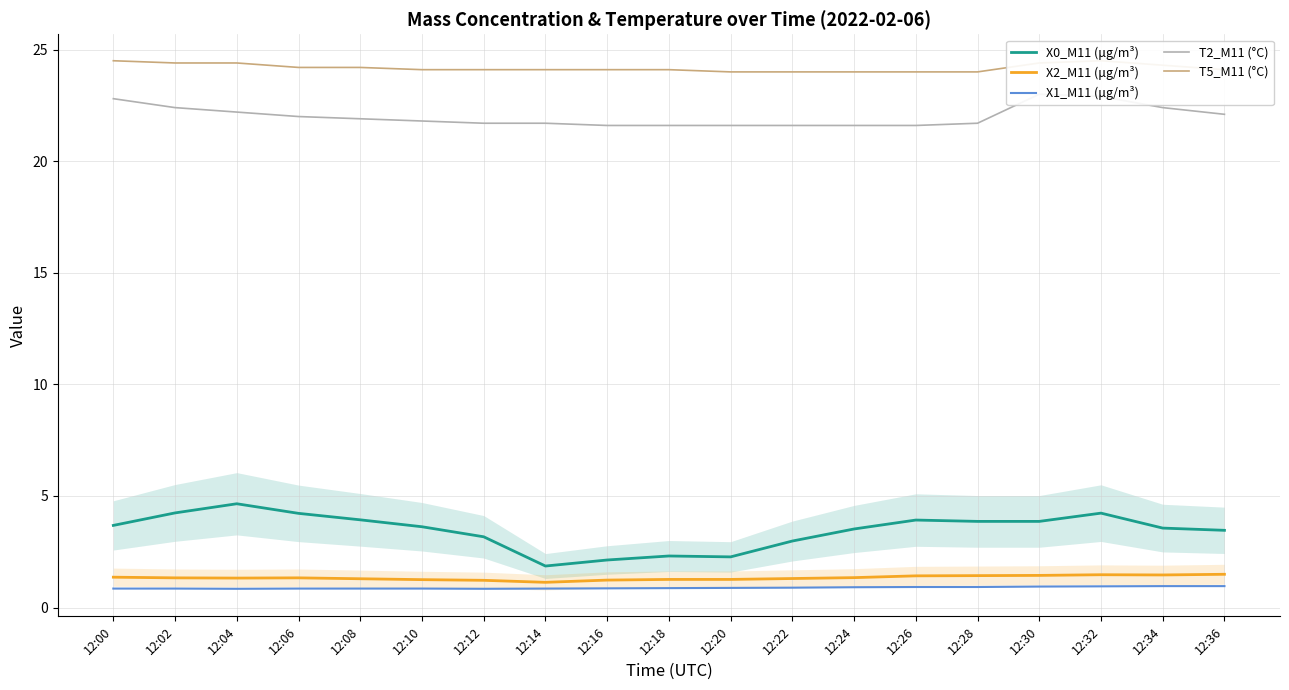

The X2_M11 (μg/m³) series shows 2.1 at 12:00. True or false?

False